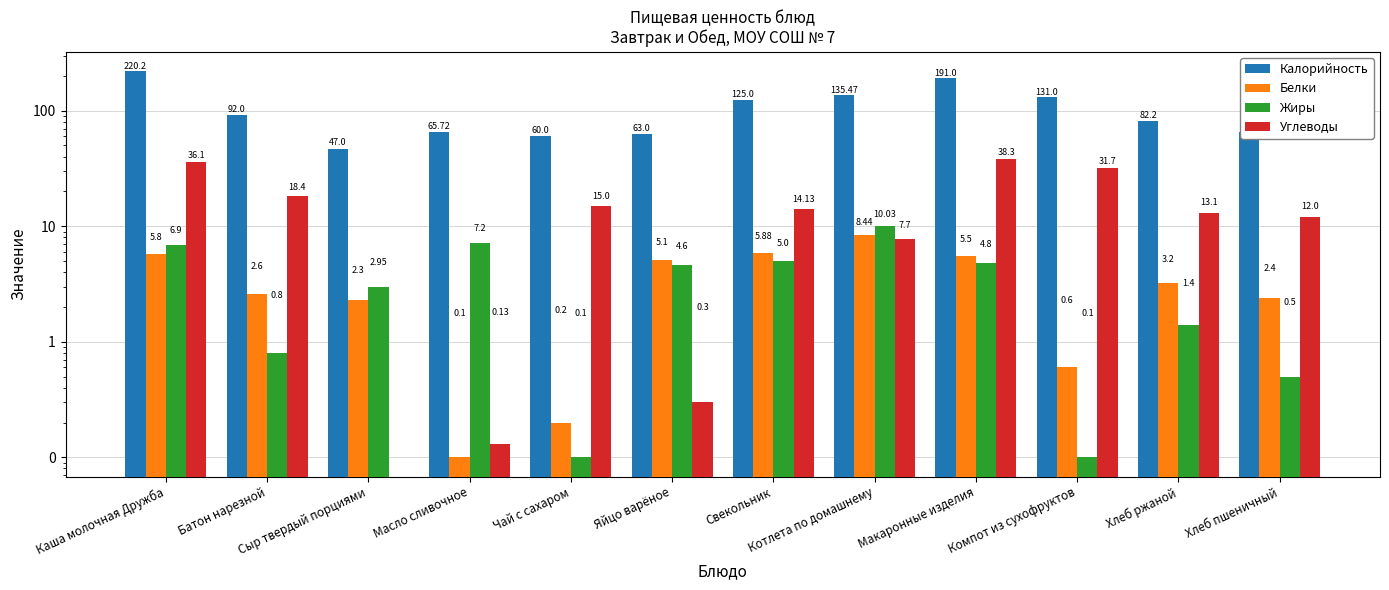

What is the average value of the Калорийность series?

106.5